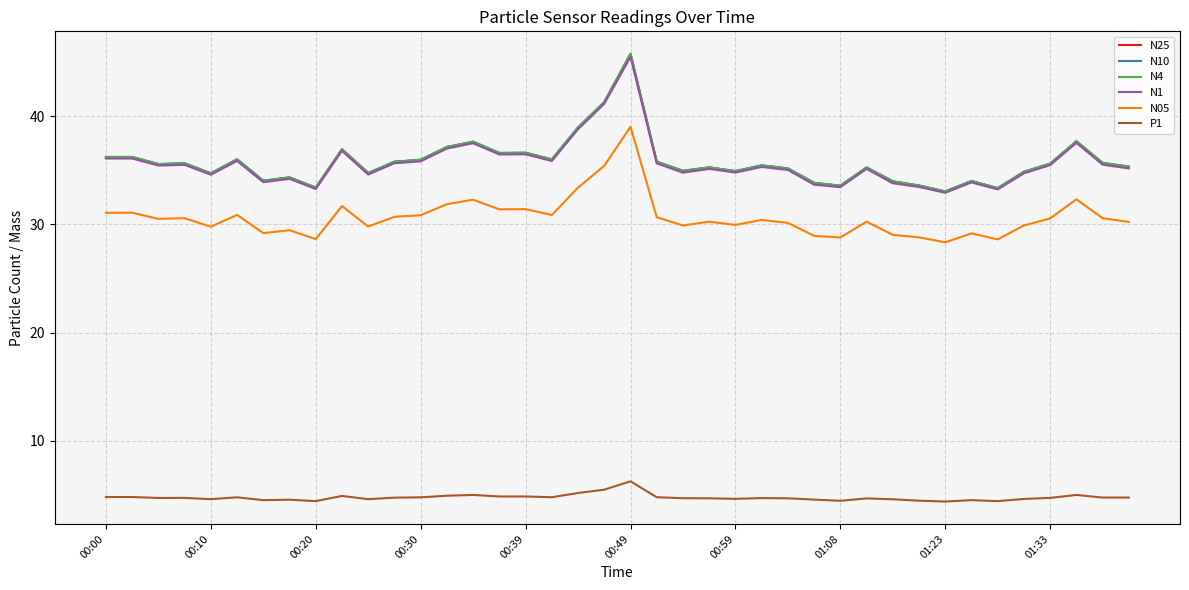

True or false: N1 and N05 intersect in this chart.

False